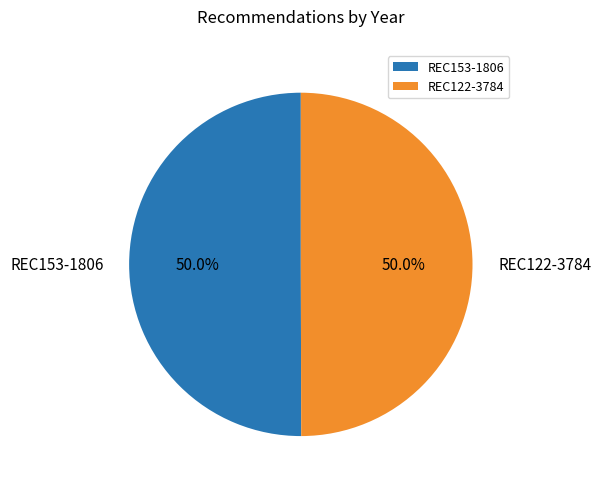

What percentage is the REC122-3784 slice, to the nearest percent?

50%